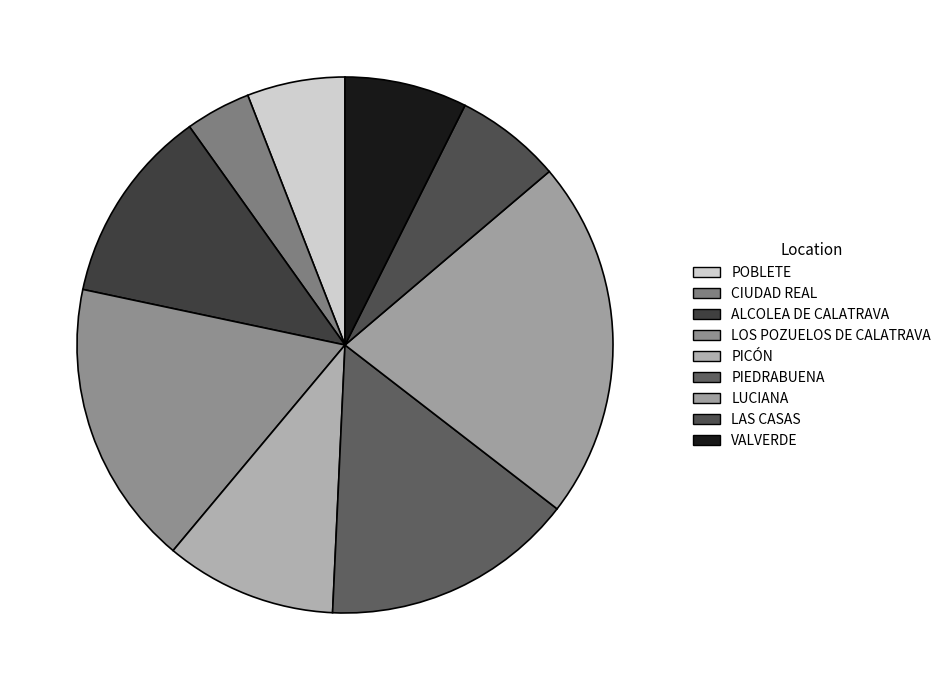

Which slice is the largest?

LUCIANA